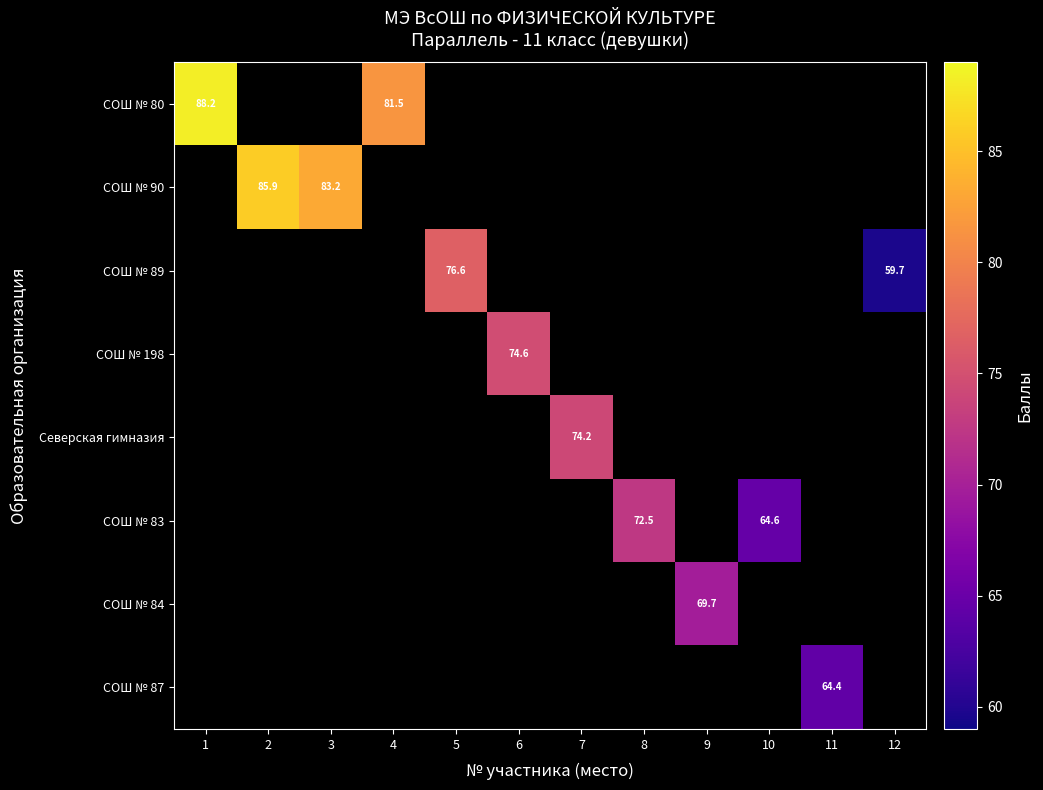

List the series in order of their peak value, highest first.

СОШ № 80, СОШ № 90, СОШ № 89, СОШ № 198, Северская гимназия, СОШ № 83, СОШ № 84, СОШ № 87